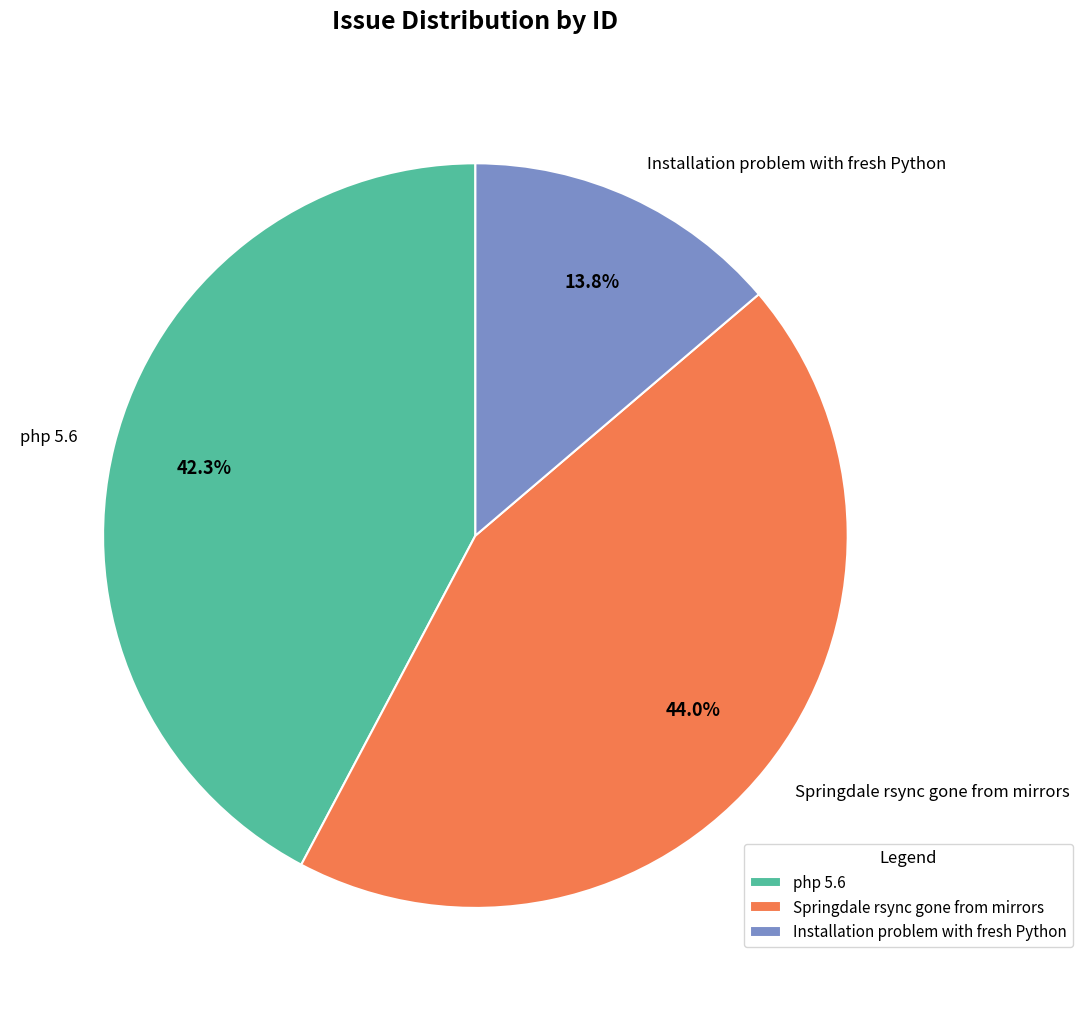

What is the largest slice in the pie chart?

Springdale rsync gone from mirrors